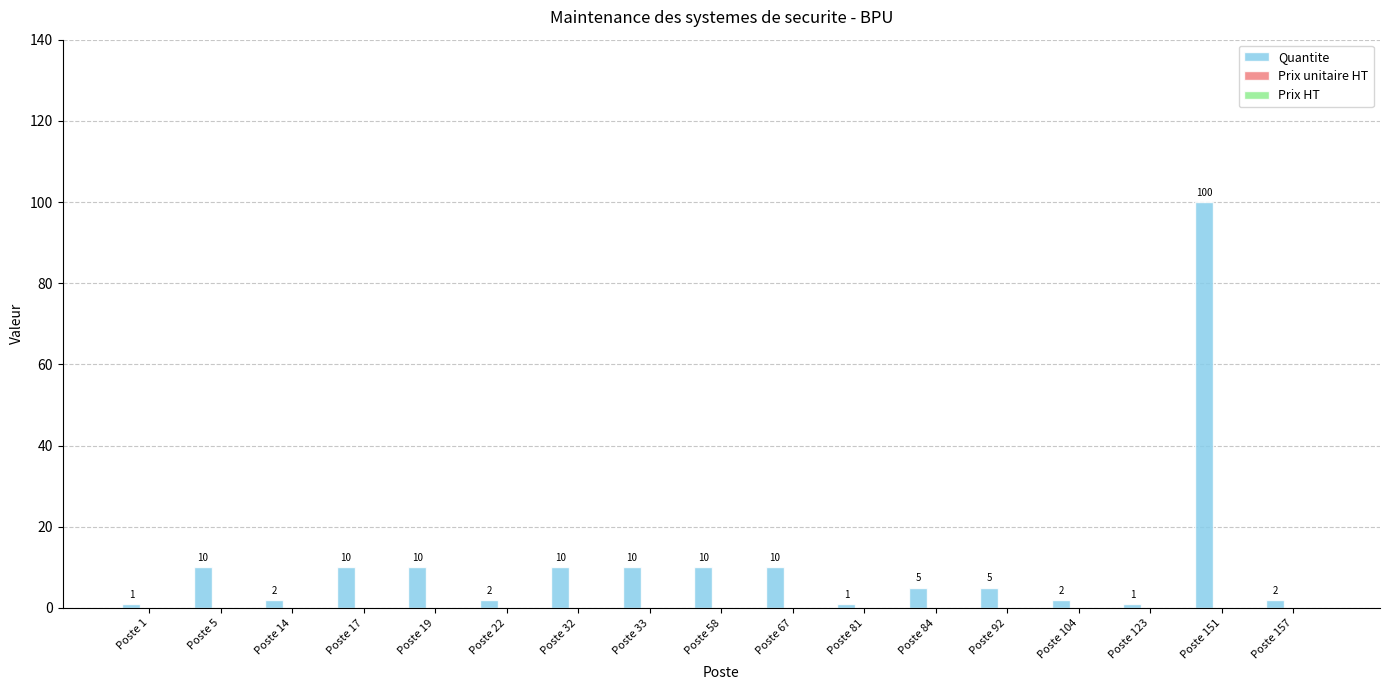

Does the chart contain any negative values?

No